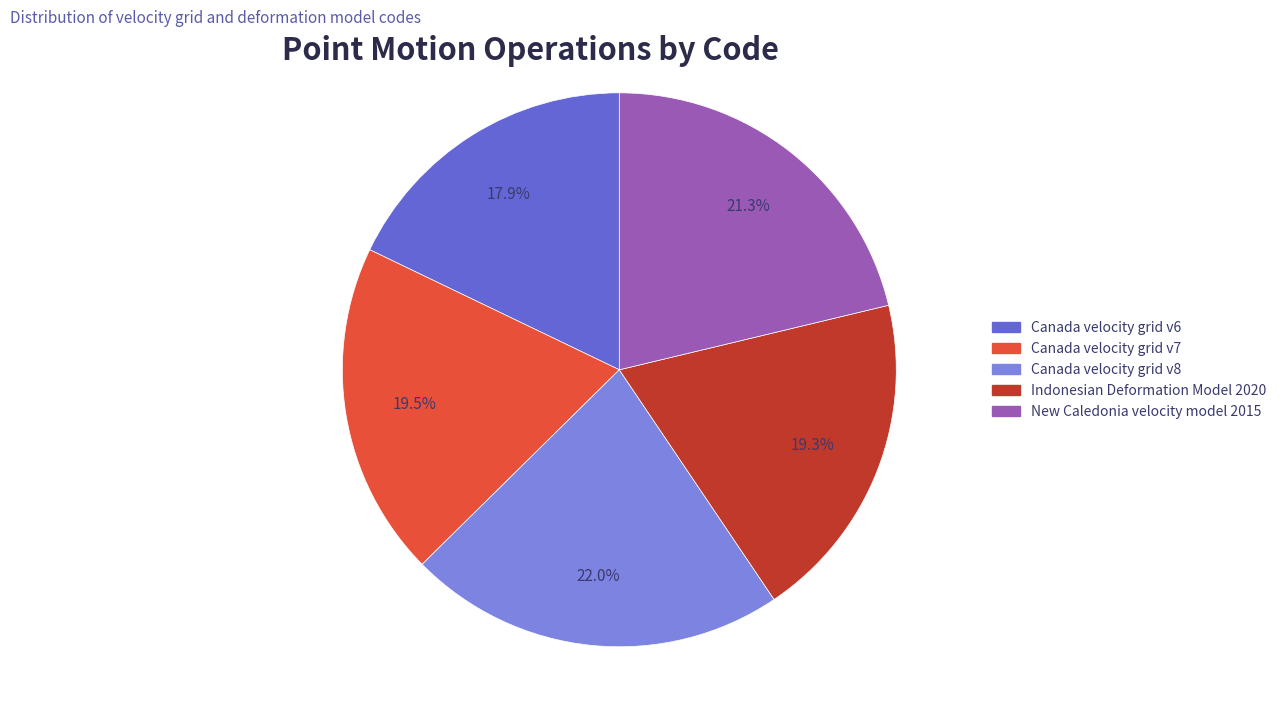

What portion of the pie excludes Indonesian Deformation Model 2020?

80.7%